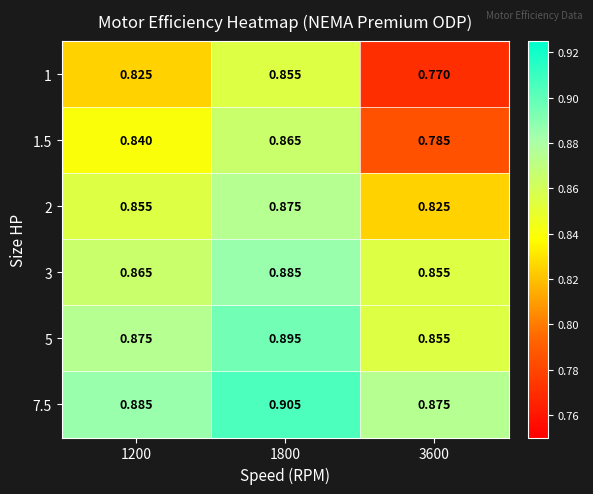

Rank the series at 1200 from lowest to highest value.

1, 1.5, 2, 3, 5, 7.5